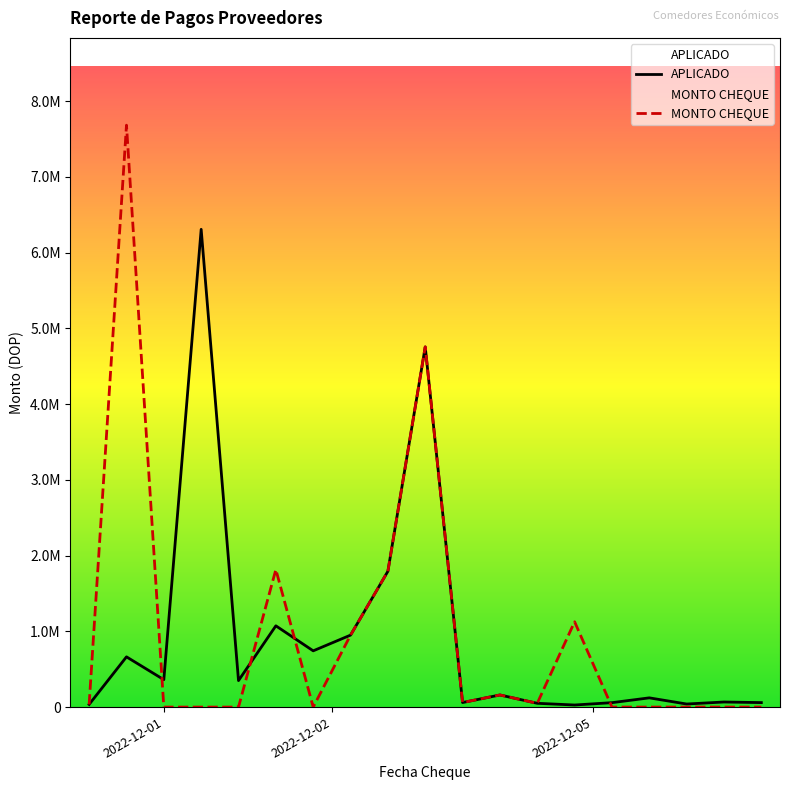

Which series has the largest total across all categories?

MONTO CHEQUE